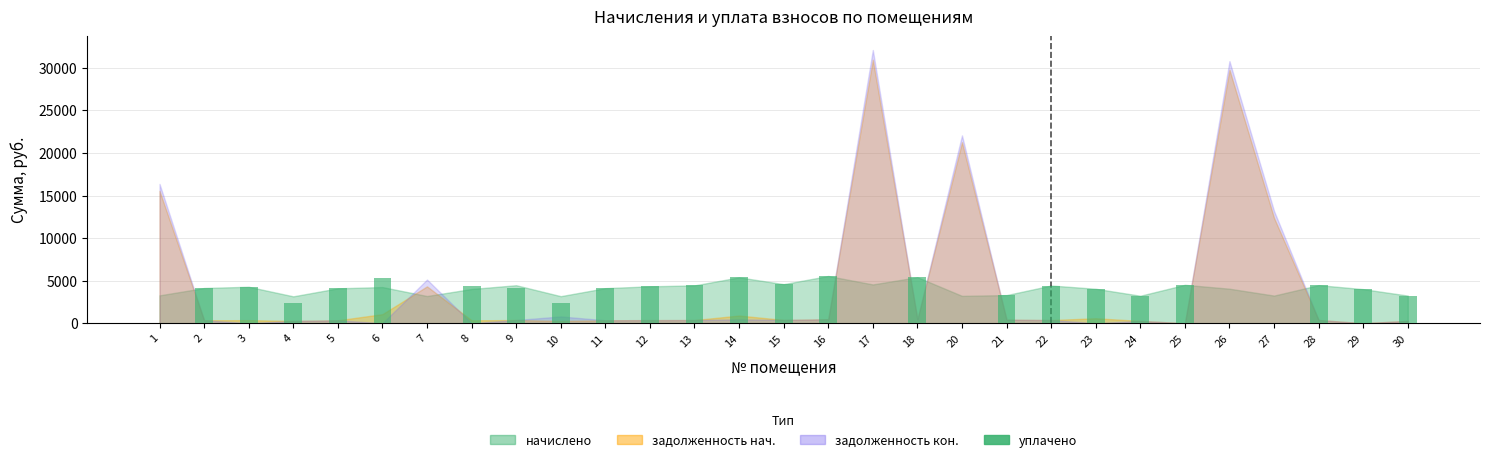

Is it true that the value at 11 is 6320.7?

False